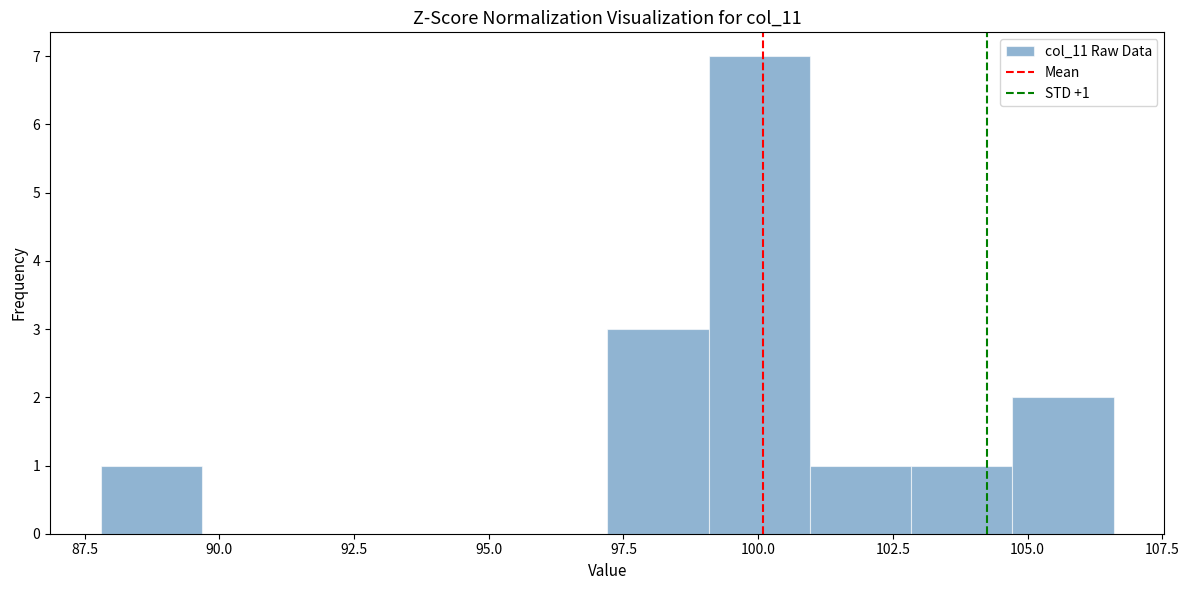

Read against the x-axis, roughly where is the centre of the tallest bar?

100.0